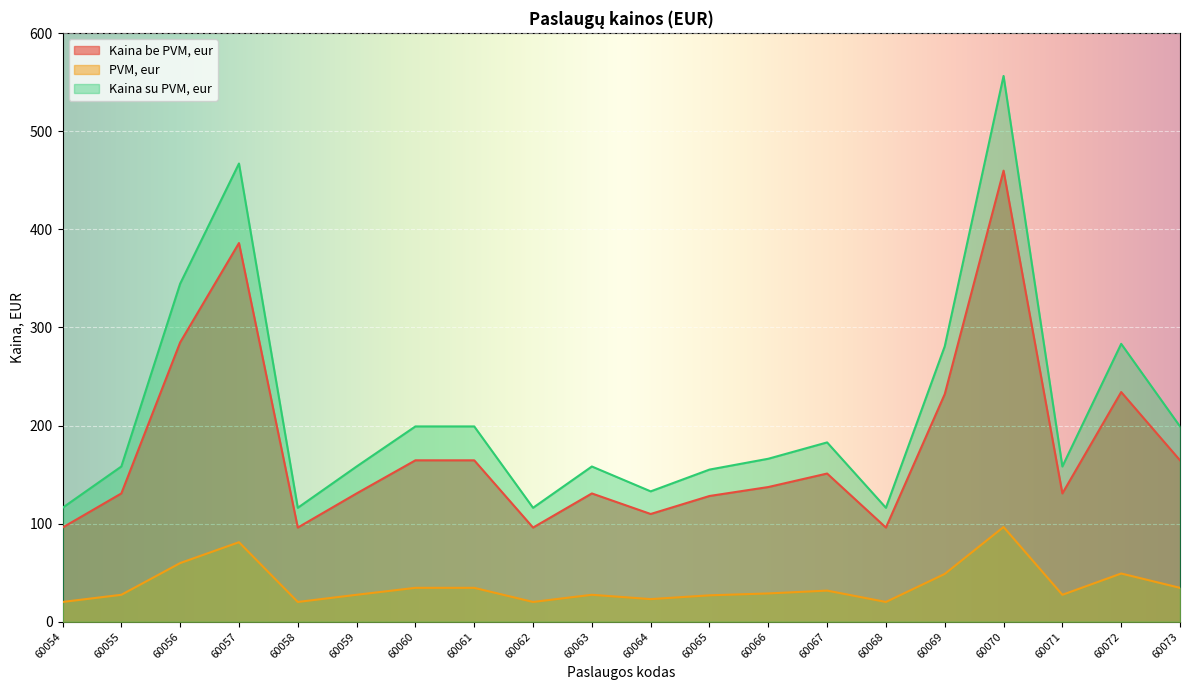

True or false: Kaina be PVM, eur and PVM, eur cross at least once.

False